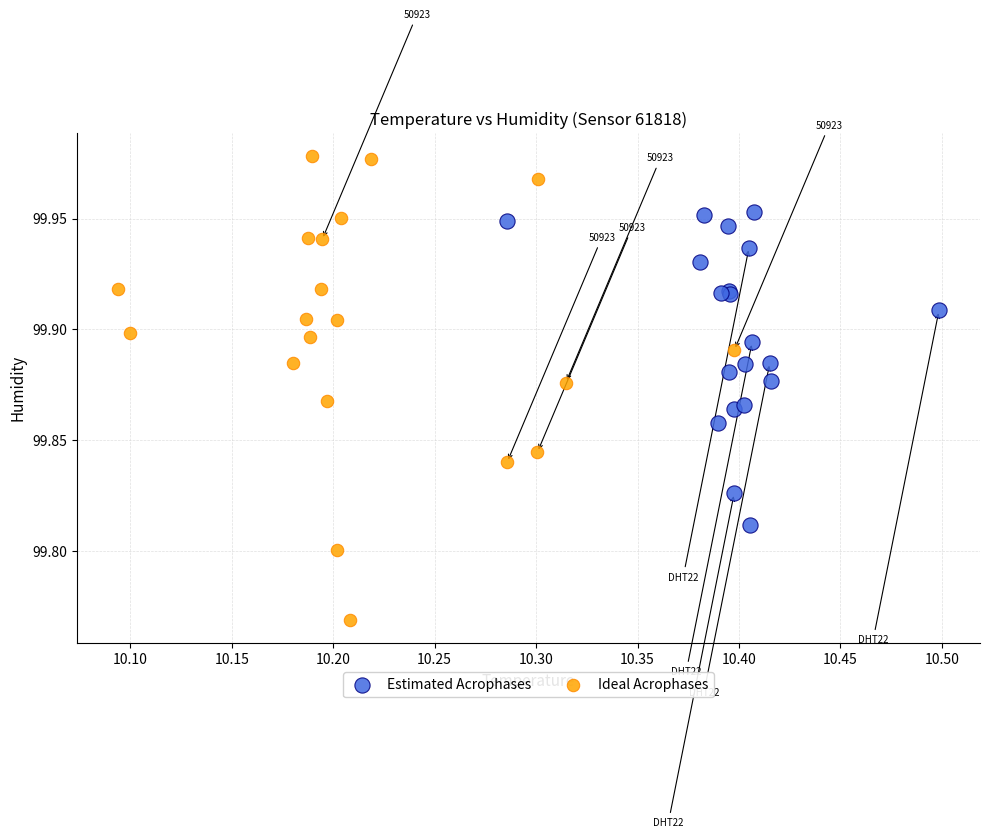

Which series has the widest spread of Y values?

Ideal Acrophases